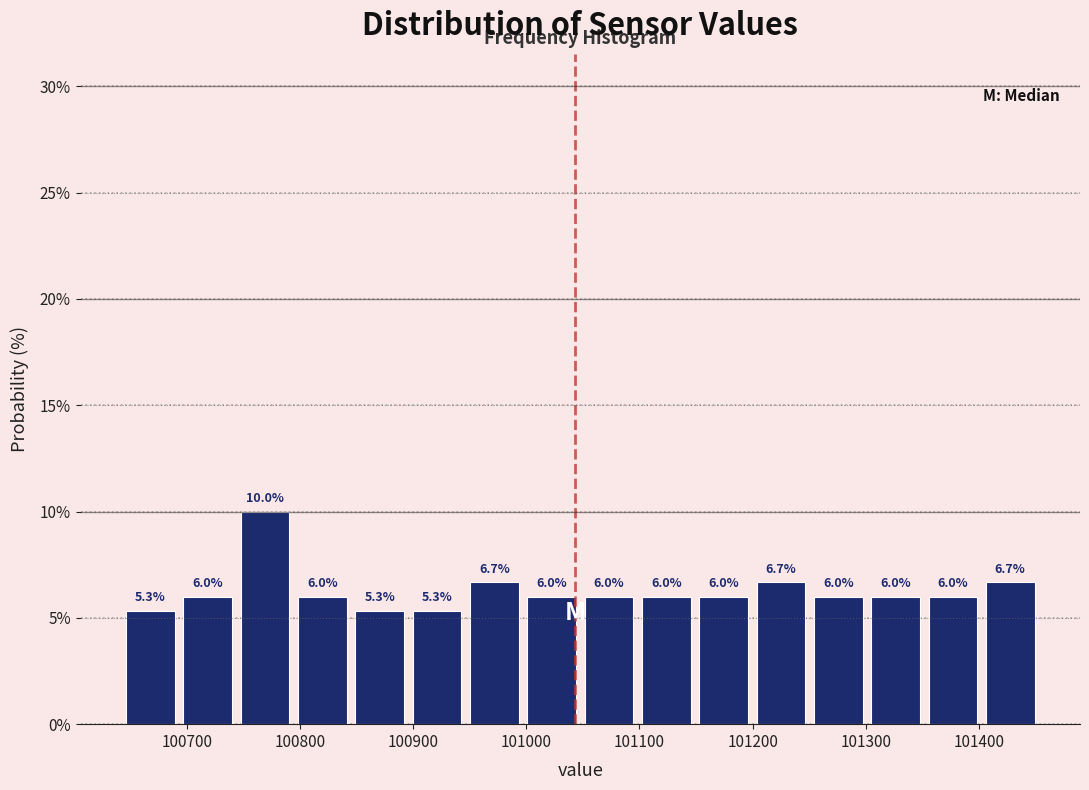

What is the height of the bar covering 100790 to 100850 on the x-axis? The bar edges are not printed on the chart, so give them approximately, as read against the axis.

6.0